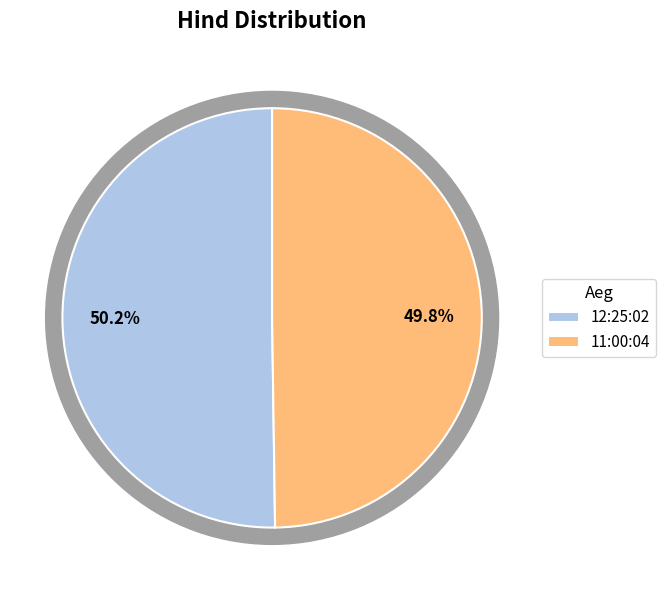

To the nearest percent, what is the average slice percentage?

50%